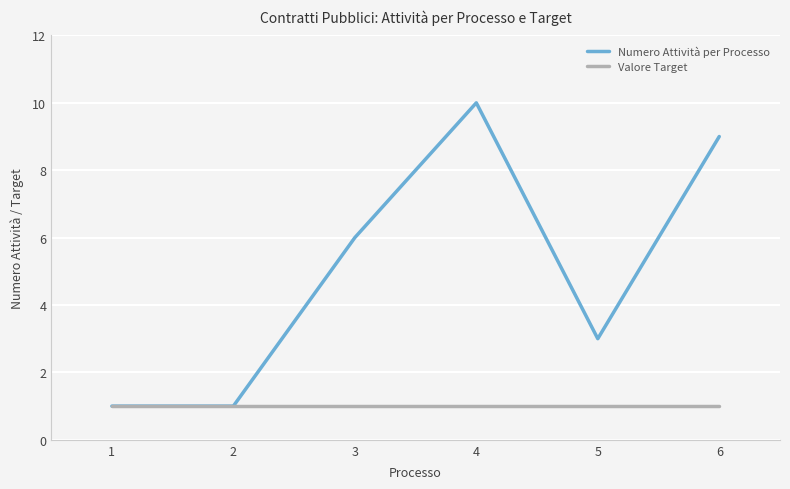

The Valore Target series shows 1 at 5. True or false?

True